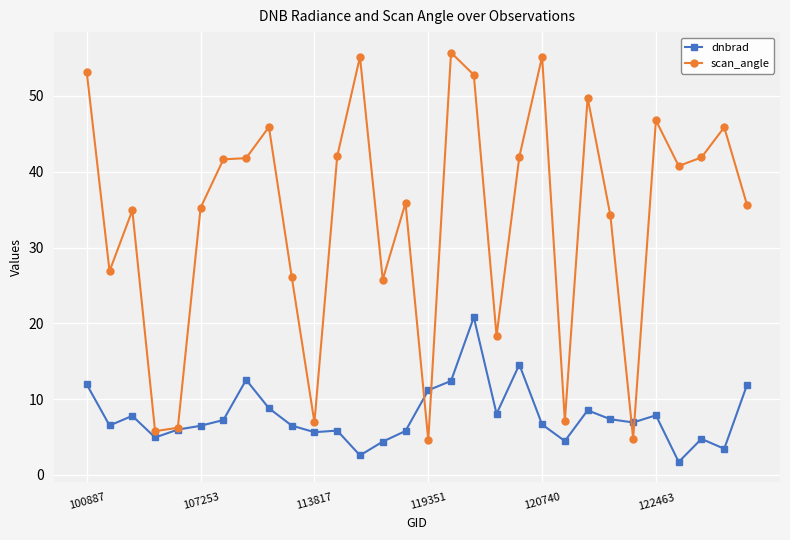

List the series in order of their overall mean, highest first.

scan_angle, dnbrad